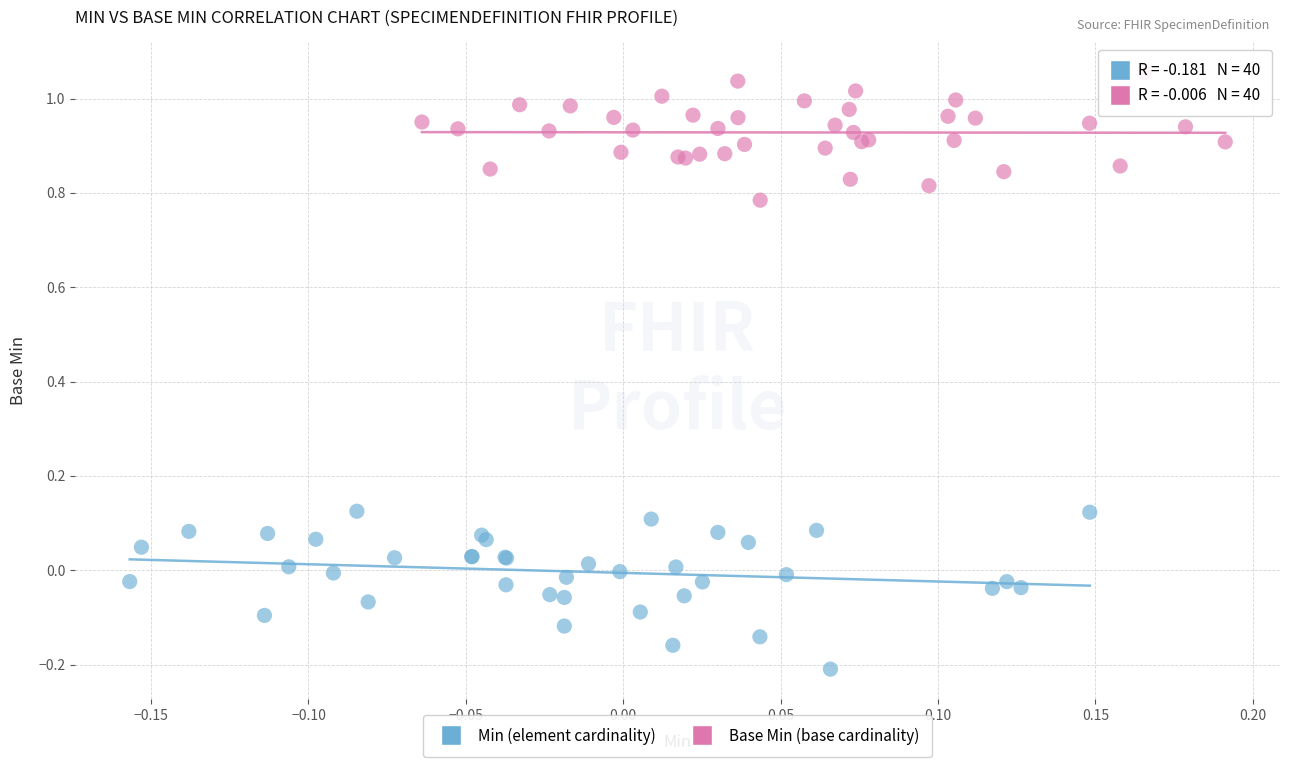

Which series contains the highest Y value?

Base Min (base cardinality)